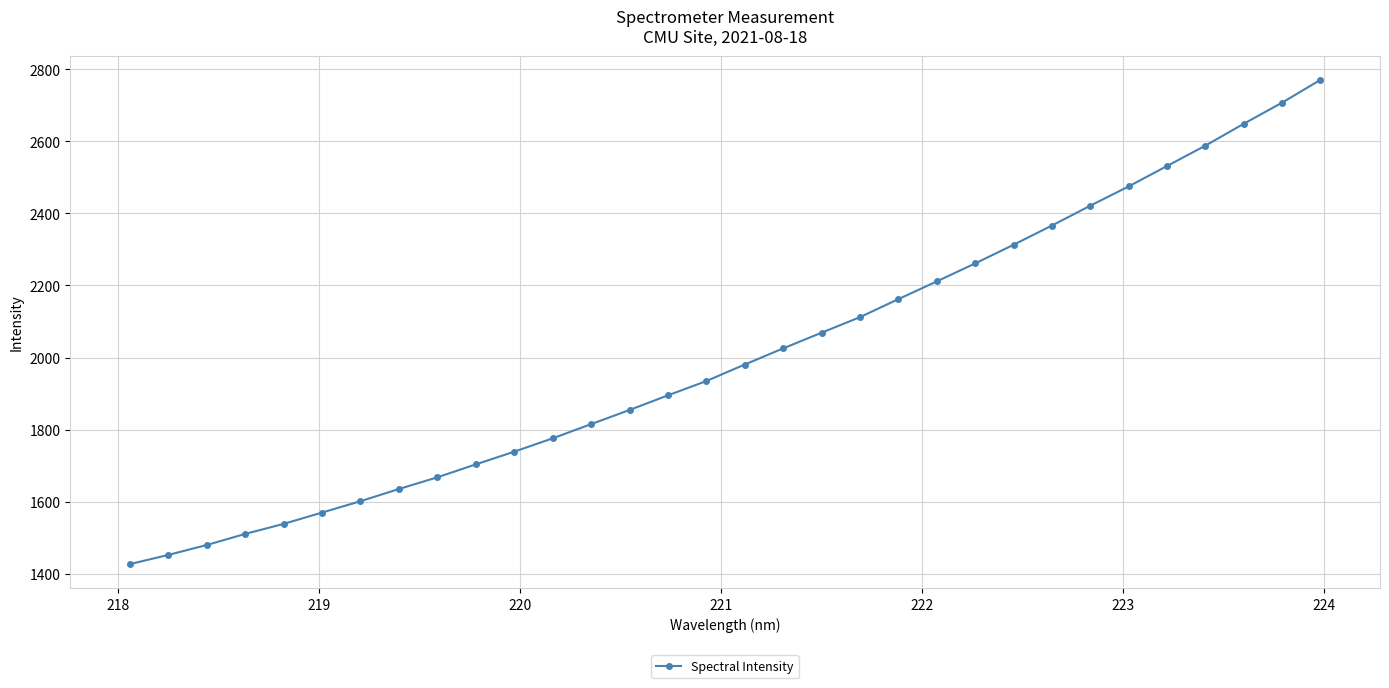

What is the minimum value shown in the chart?

1427.0